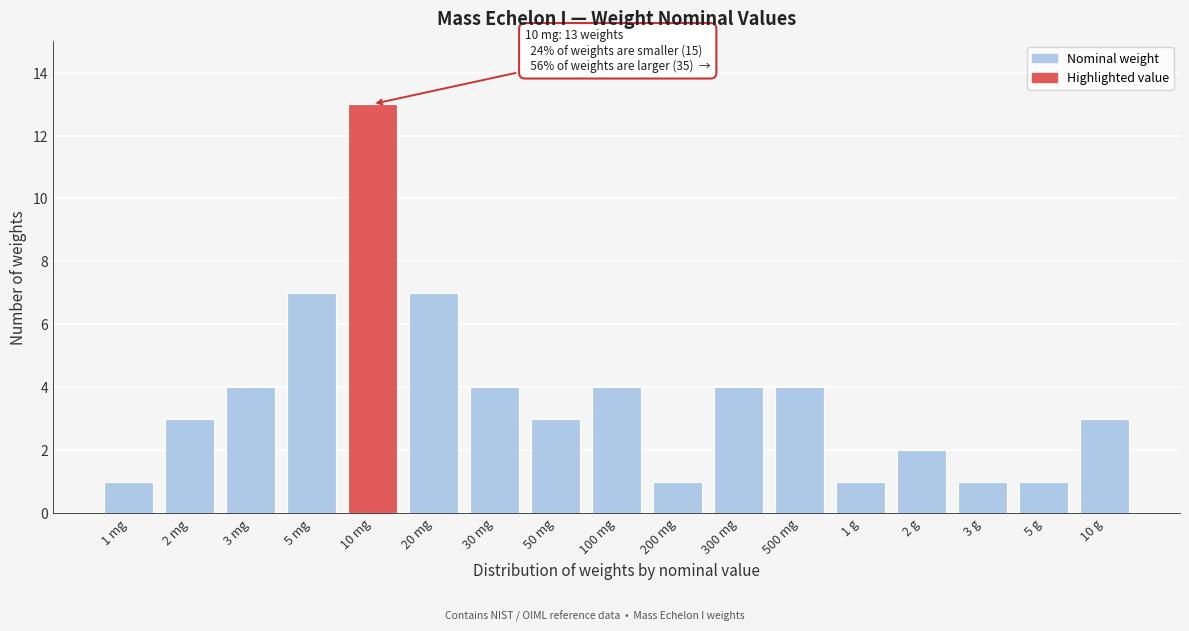

Reading left to right, what are all the values shown in this chart?

1	3	4	7	13	7	4	3	4	1	4	4	1	2	1	1	3